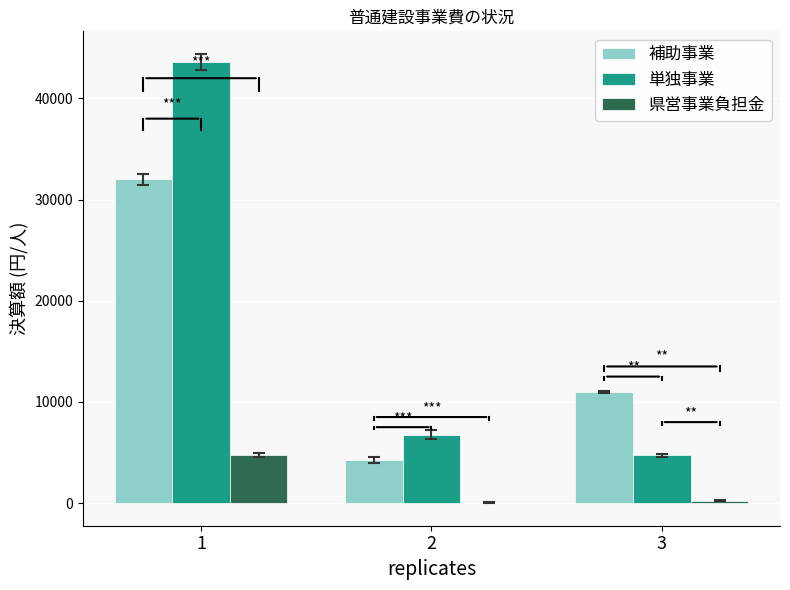

The value of 単独事業 at 2 is 6771. True or false?

True